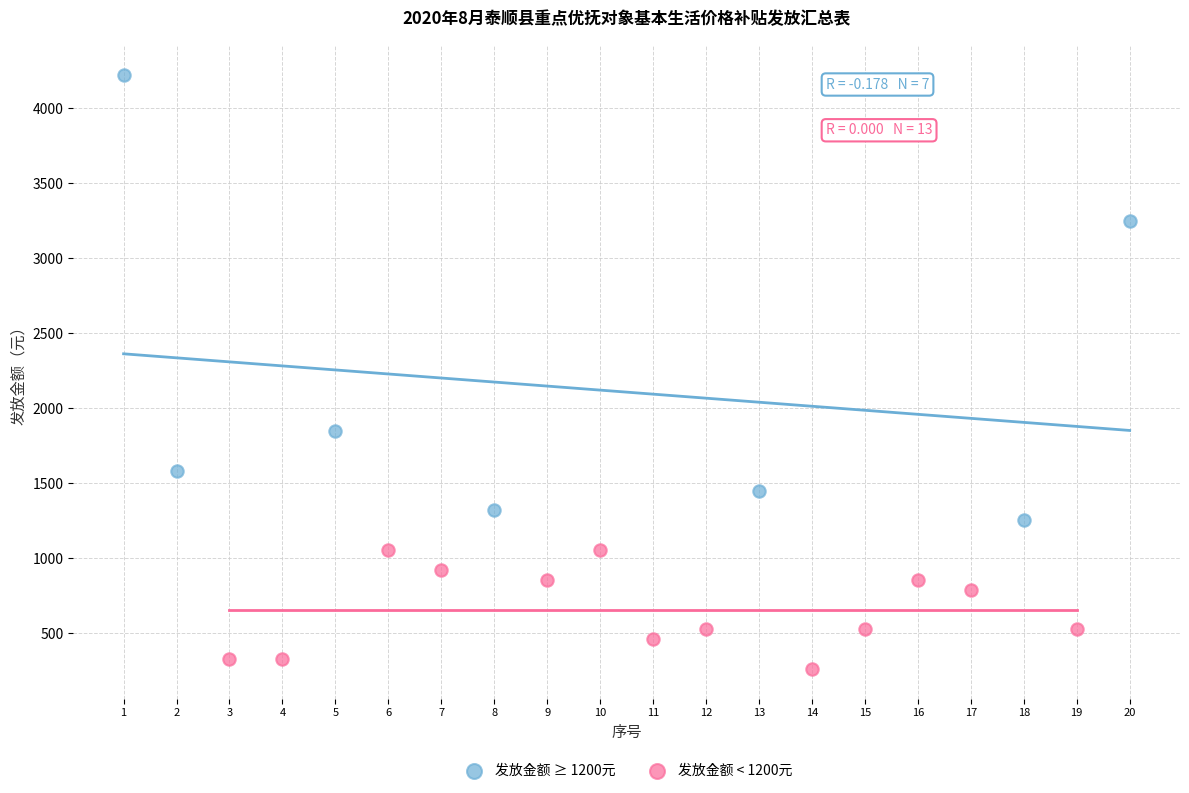

Which series reaches the maximum Y coordinate?

发放金额 ≥ 1200元